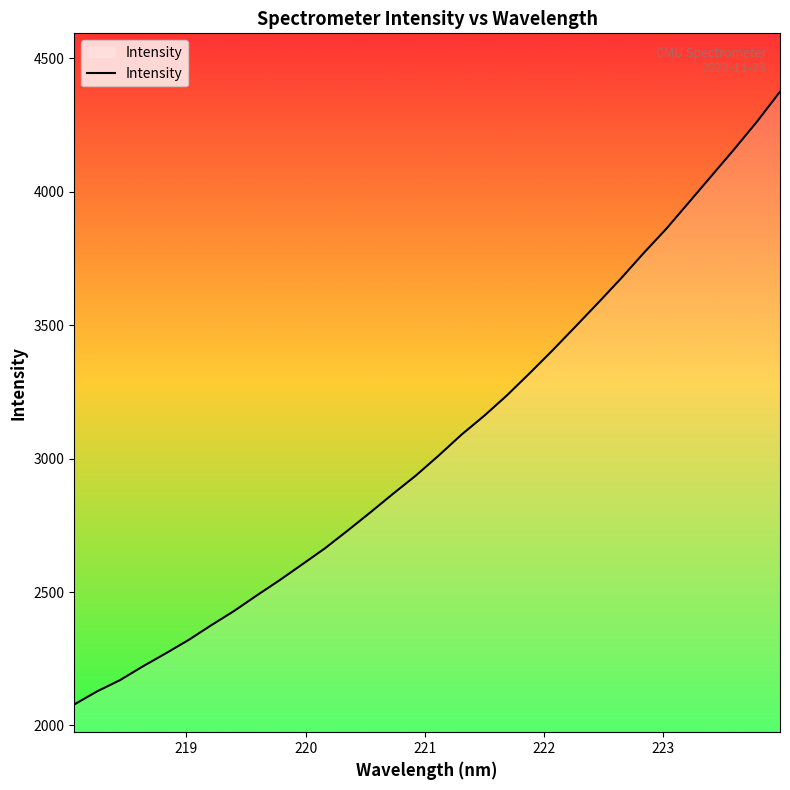

Count the number of values greater than 3011.

16